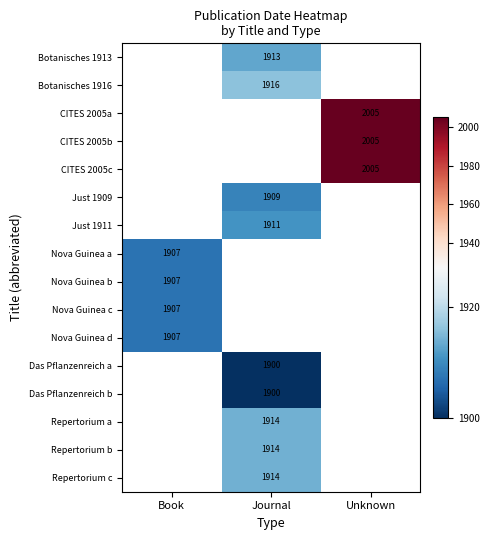

The value of Botanisches 1916 at Journal is 1916. True or false?

True